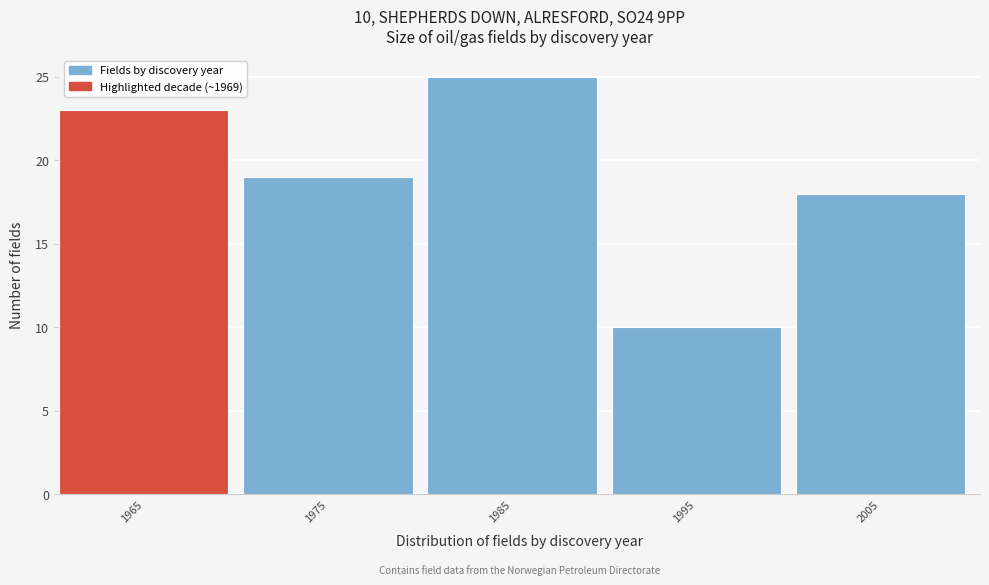

Reading left to right, what are all the values shown in this chart?

23	19	25	10	18